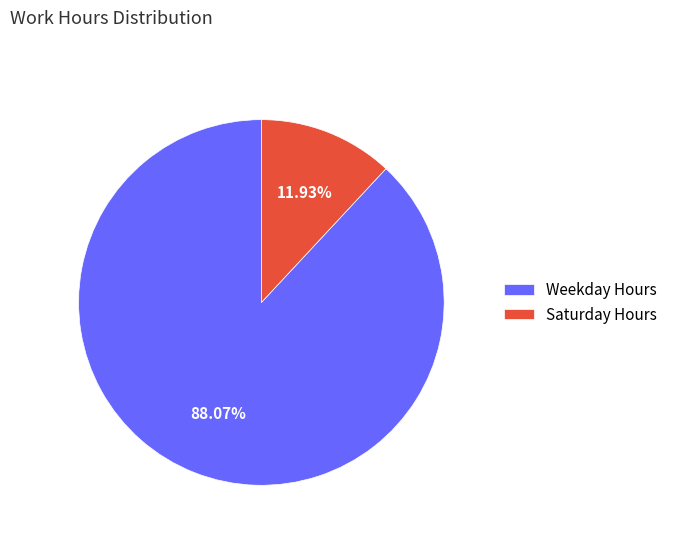

Combined, do Weekday Hours and Saturday Hours account for over 50%?

Yes